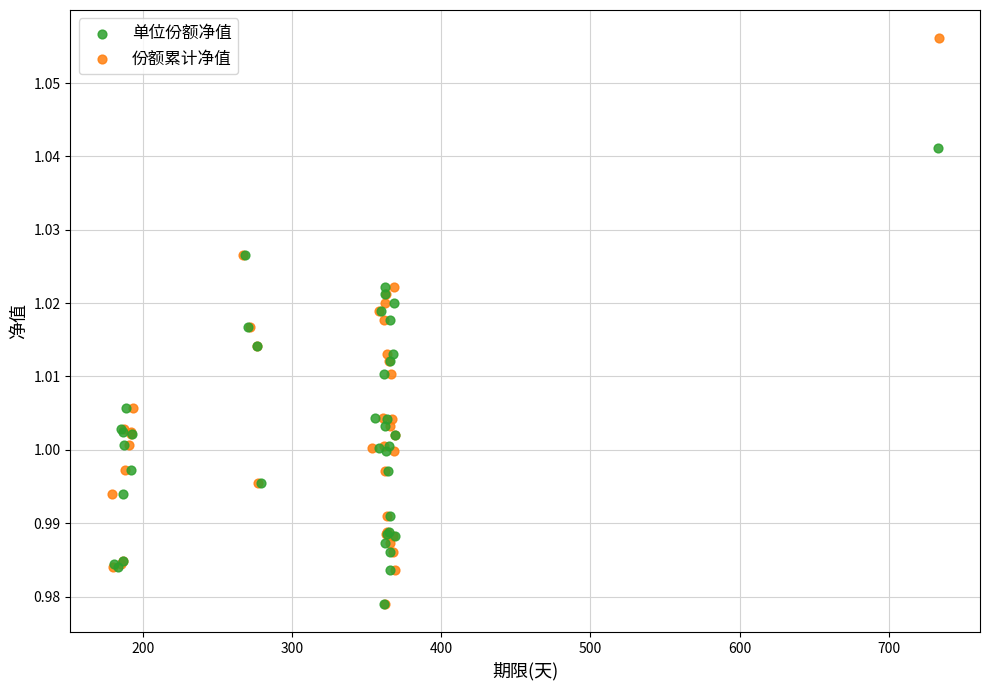

Which series contains the highest Y value?

份额累计净值